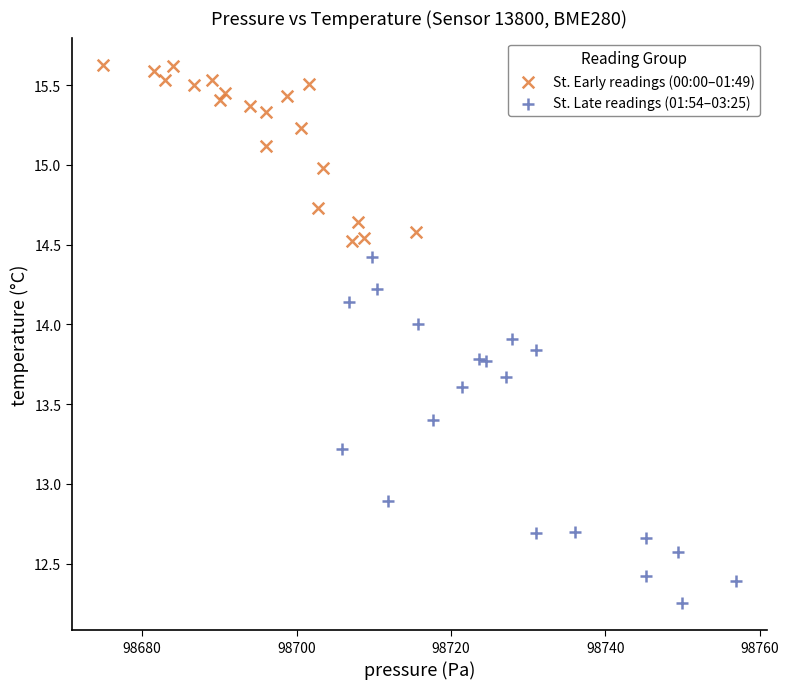

Which series has the largest Y range (max minus min)?

St. Late readings (01:54–03:25)